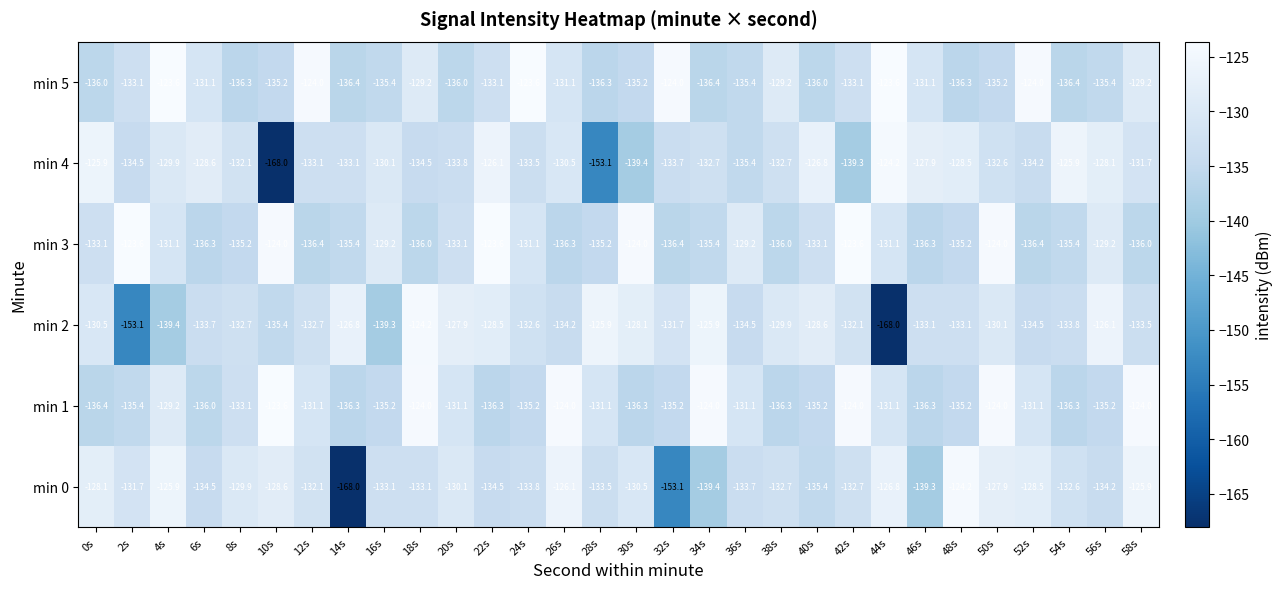

What is the difference between the highest and lowest values at 8s?

6.4